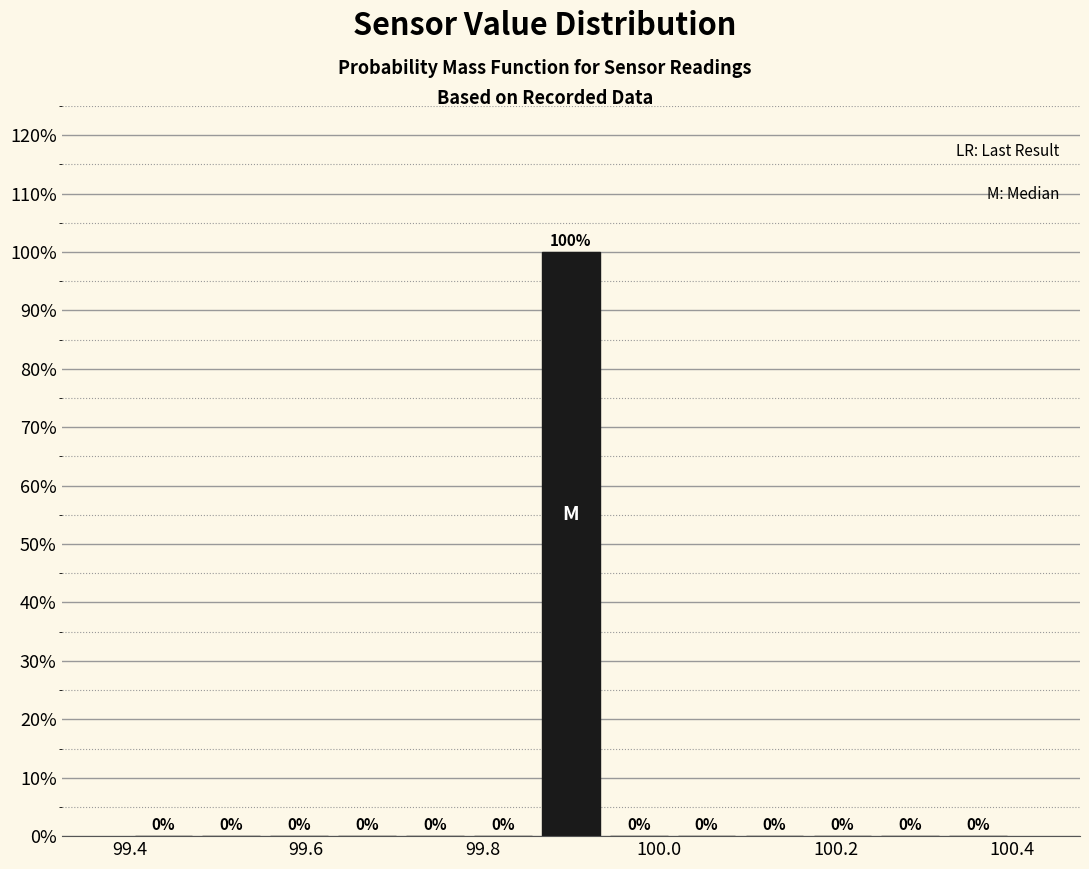

Read against the x-axis, roughly where is the centre of the tallest bar?

99.90